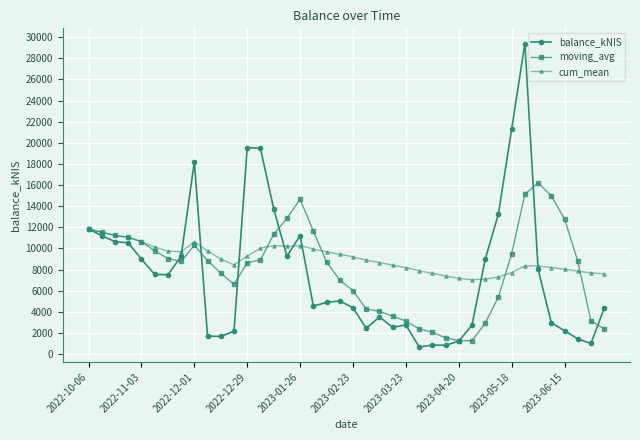

At how many categories does at least one series exceed 20265?

2